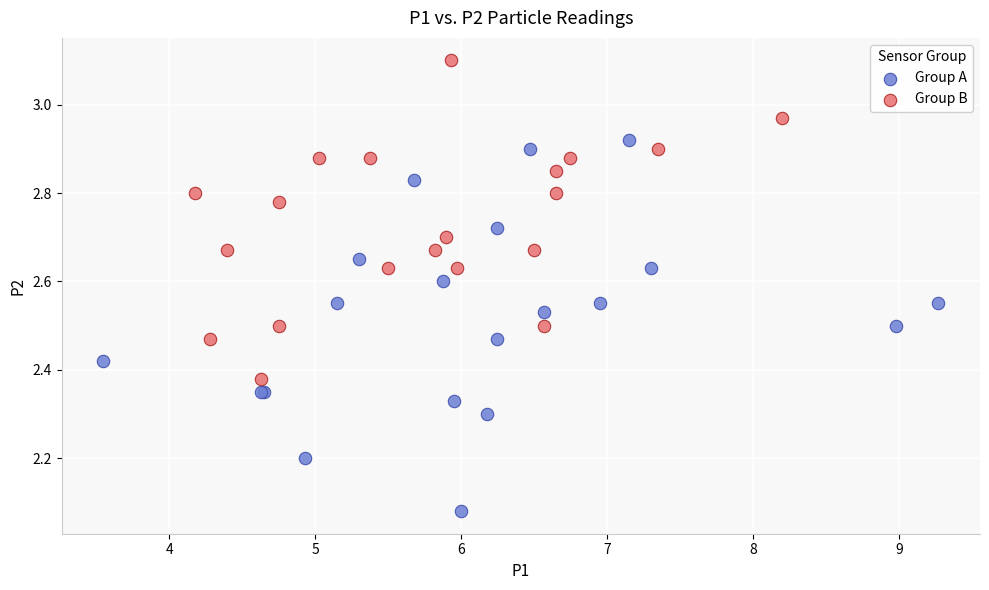

Which series reaches the maximum Y coordinate?

Group B